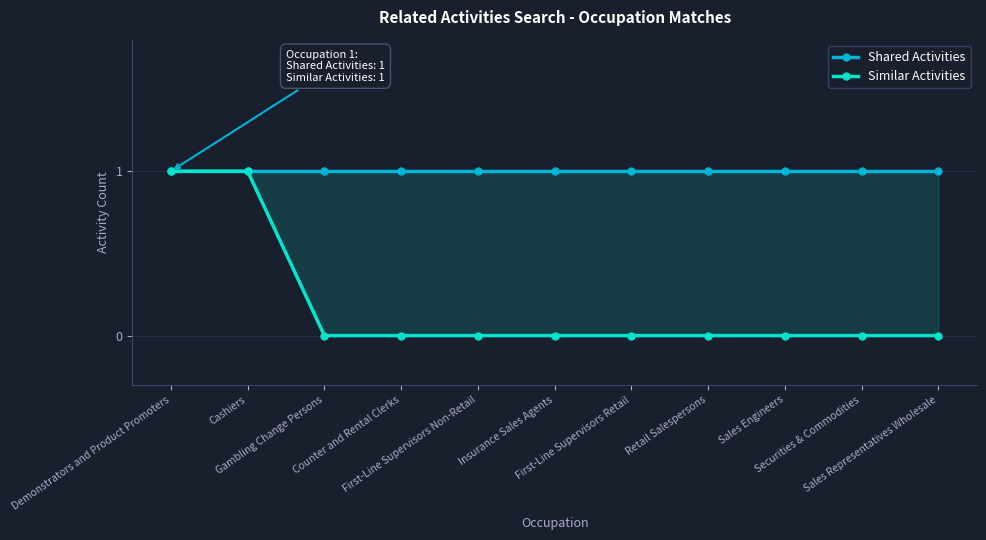

What is the difference between the second highest and minimum values in the Similar Activities series?

1